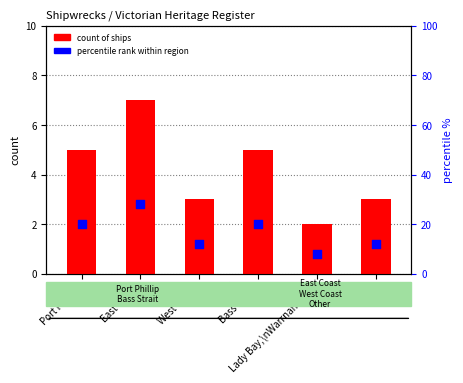

Which series has the largest total across all categories?

percentile rank within region